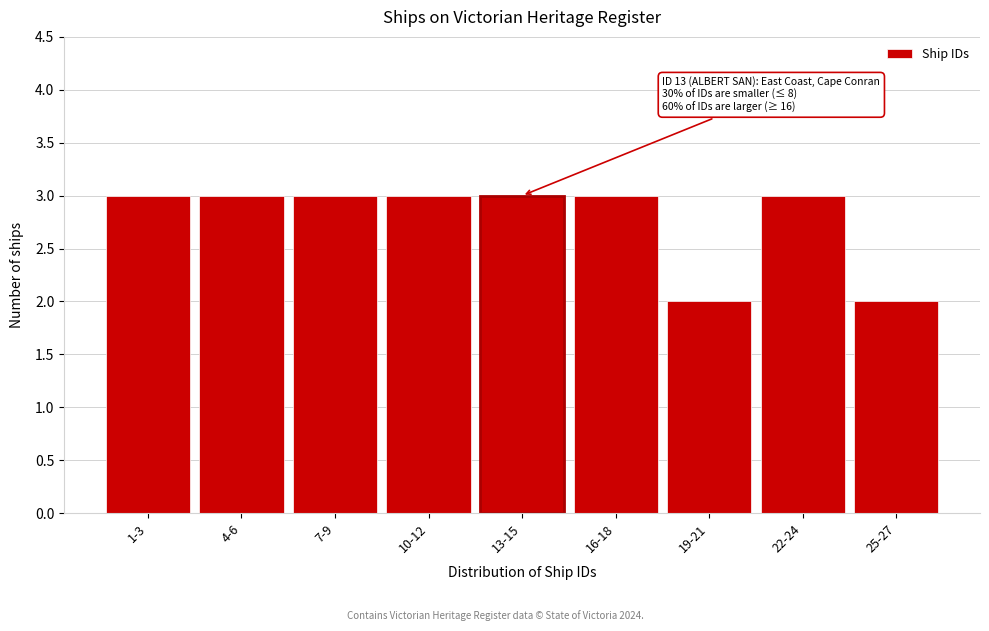

Reading left to right, extract all data points from this chart.

3	3	3	3	3	3	2	3	2